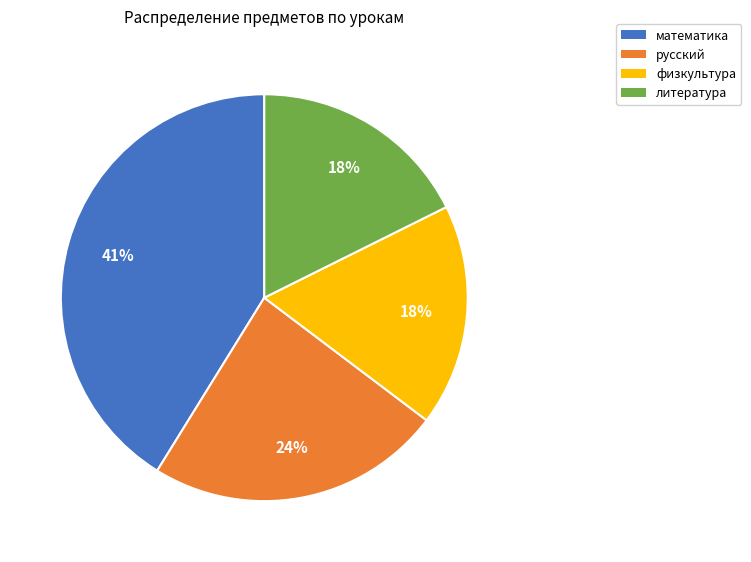

What is the ratio of the value at физкультура to the value at русский?

0.8